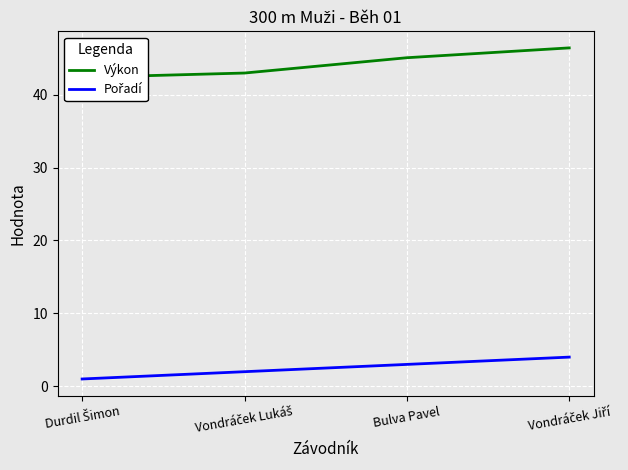

What are all the series names shown in the legend?

Výkon, Pořadí